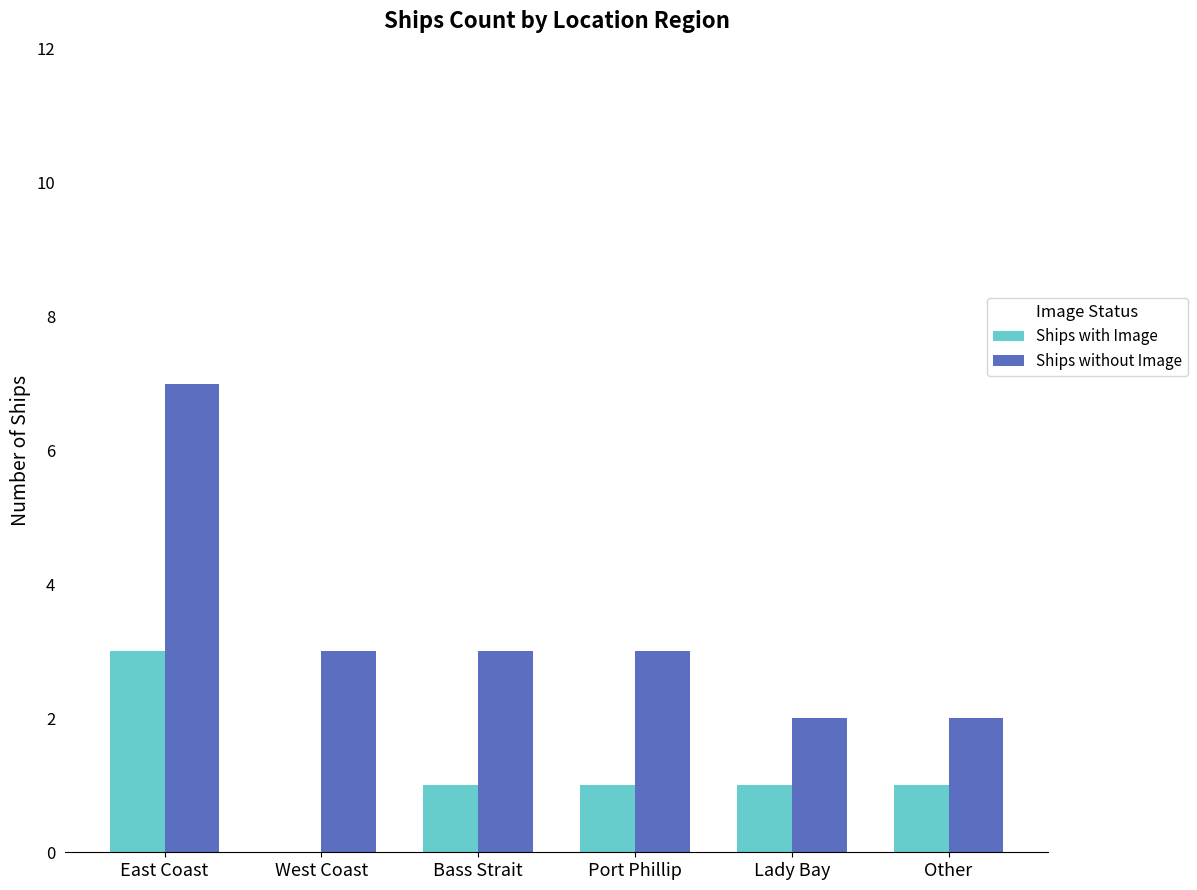

The Ships without Image series shows 1 at Other. True or false?

False